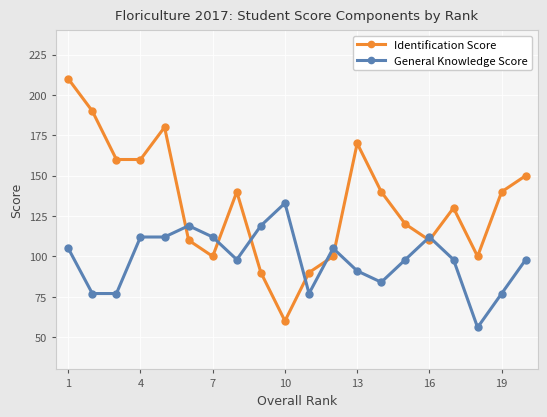

List the series in order of their overall mean, highest first.

Identification Score, General Knowledge Score